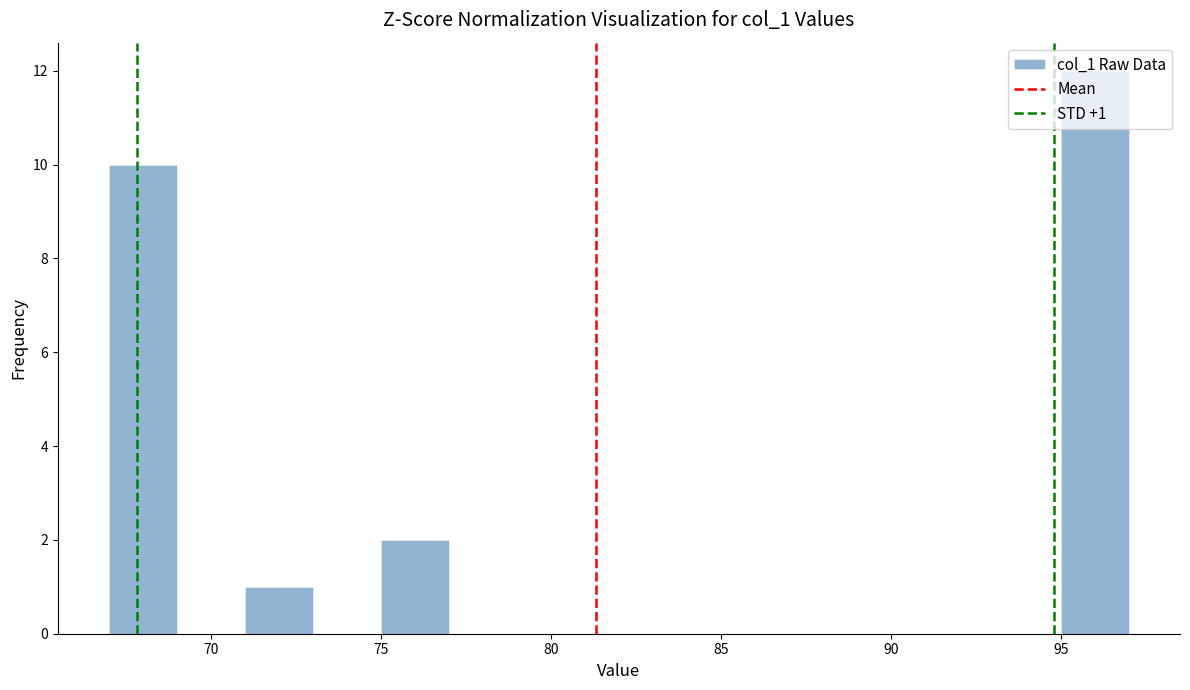

Over which range of the x-axis is the bar tallest?

95 to 97